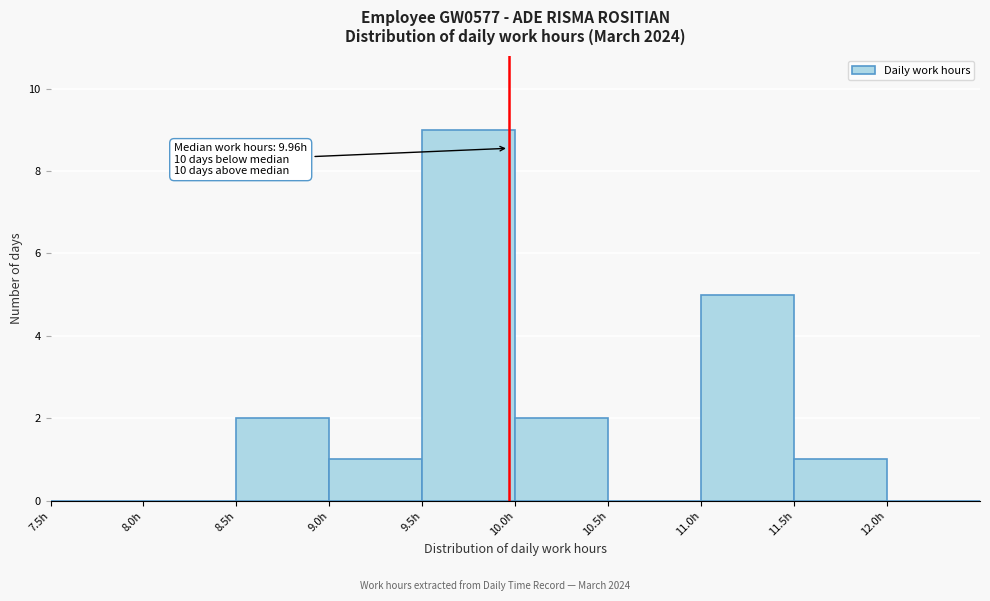

Over which range of the x-axis is the bar tallest?

9.5 to 10.0